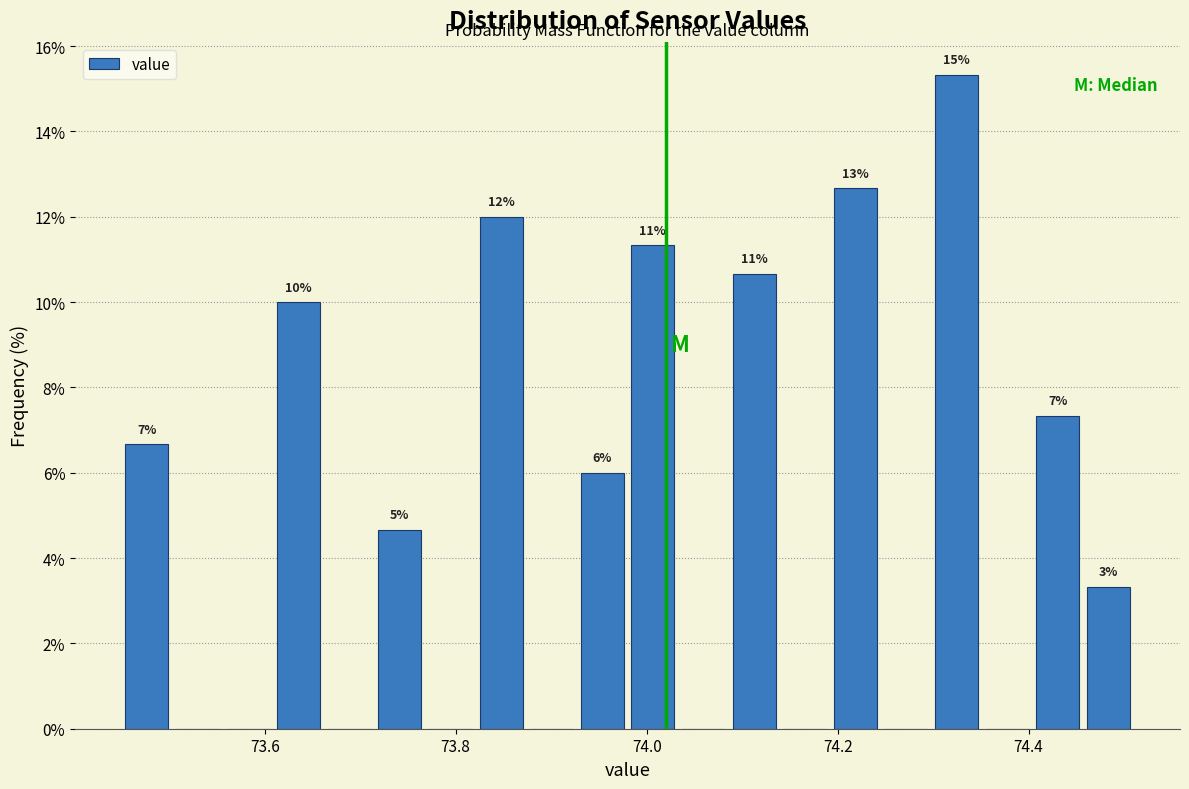

Around what value on the x-axis is the tallest bar? Give the approximate position of its centre, as read against the axis.

74.32